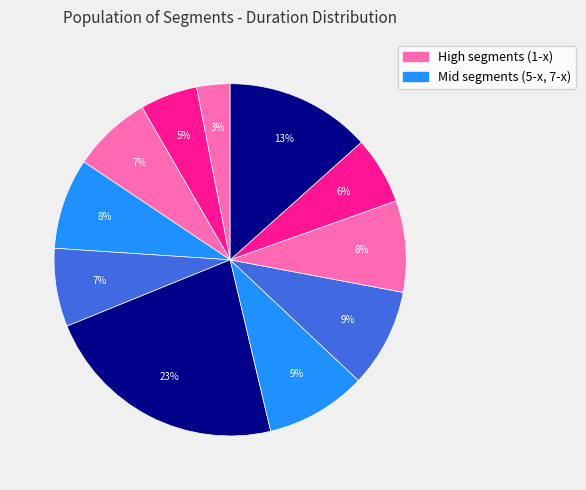

How many slices are in this pie chart?

11